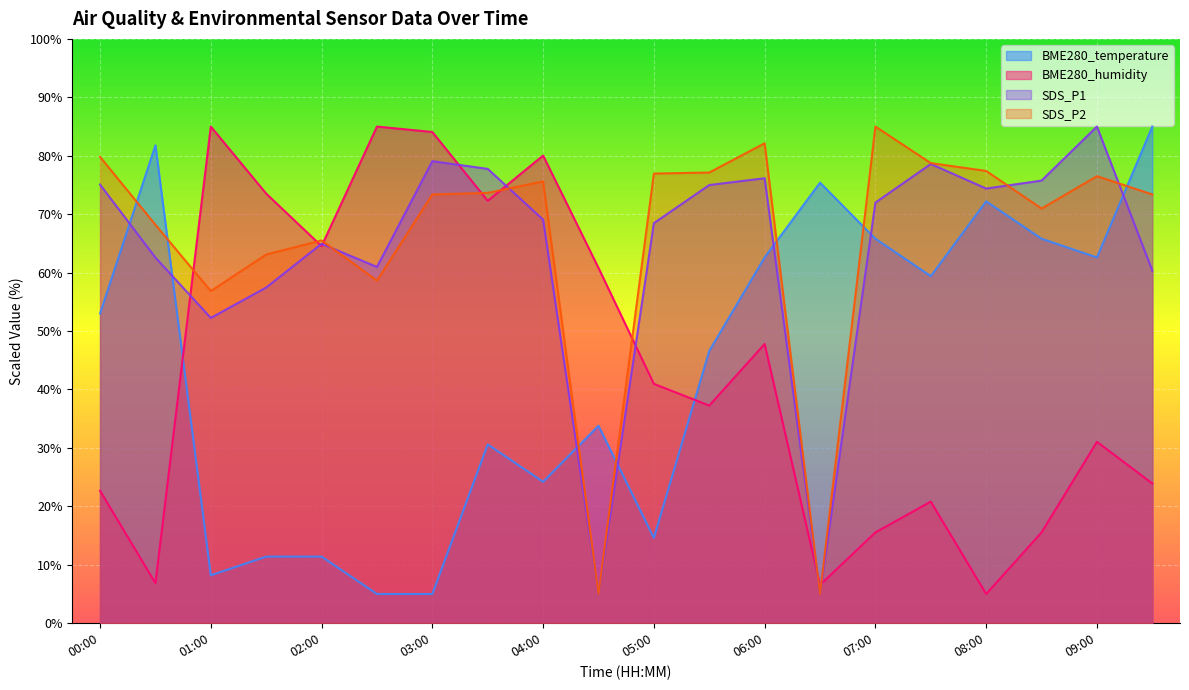

How many interior local valleys does the BME280_temperature series have?

5